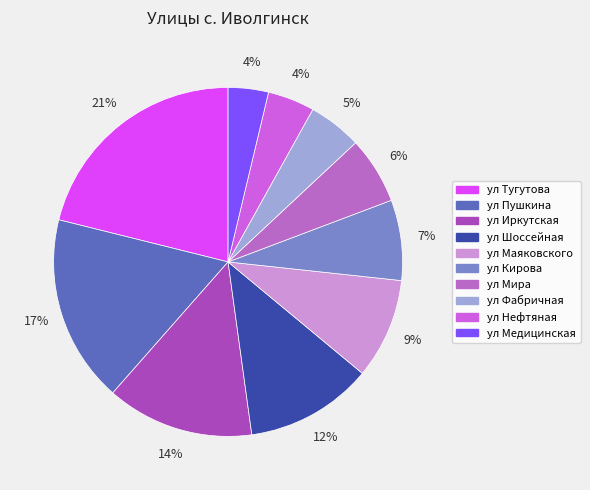

Does any single category account for the majority?

No